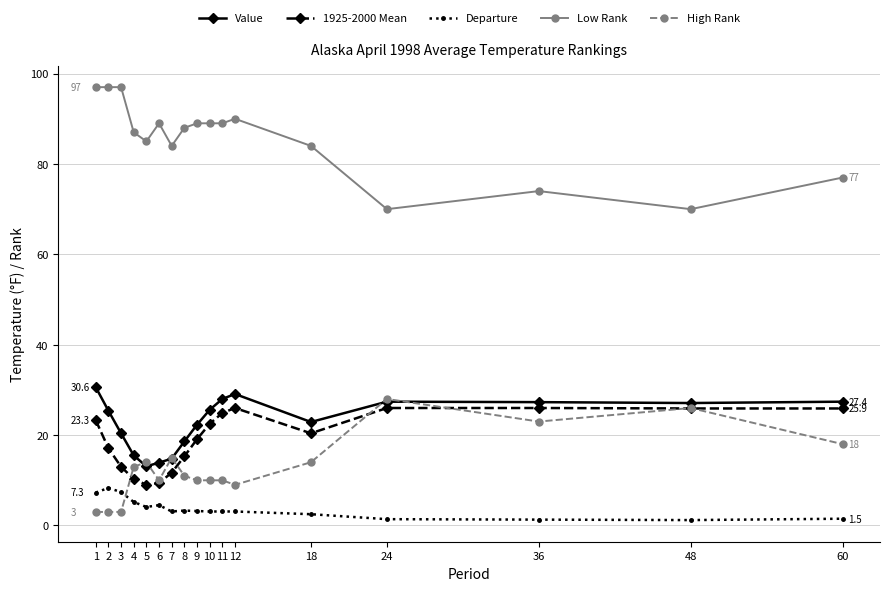

List the series in order of their peak value, lowest first.

Departure, 1925-2000 Mean, High Rank, Value, Low Rank